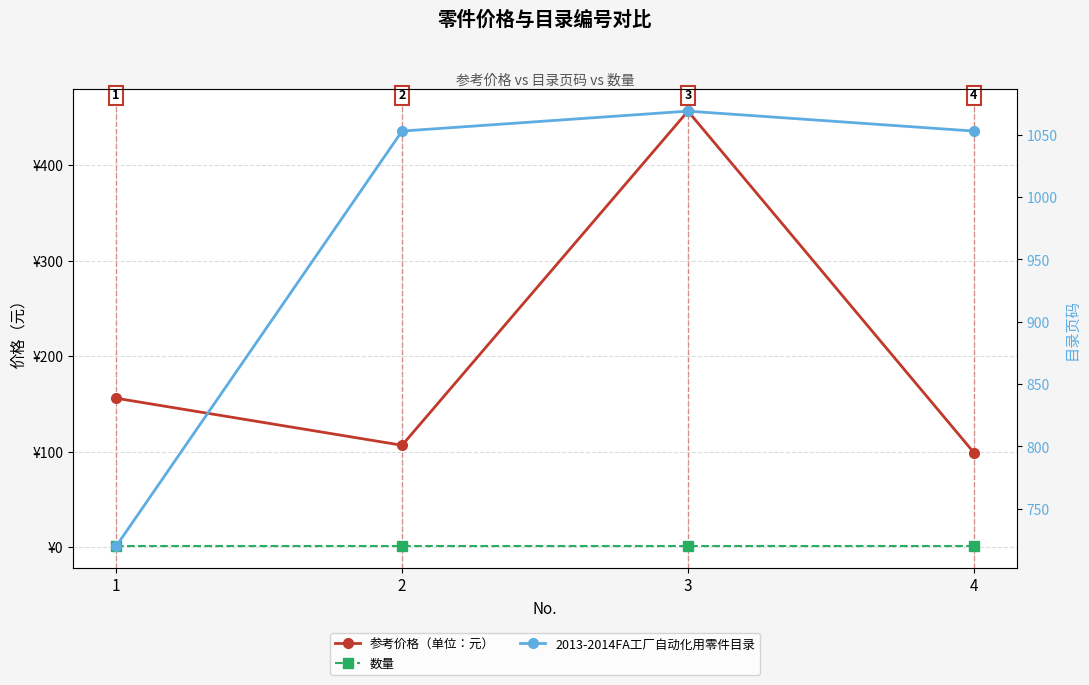

What is the minimum value shown in the chart?

1.0